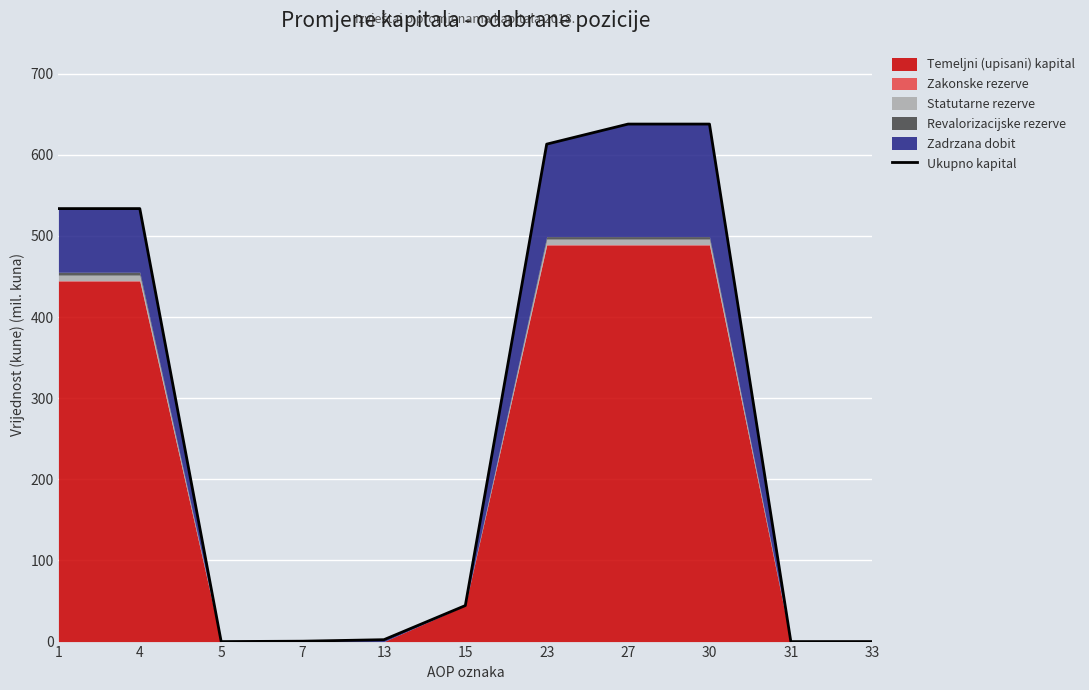

Which category has the lowest value across all series?

5